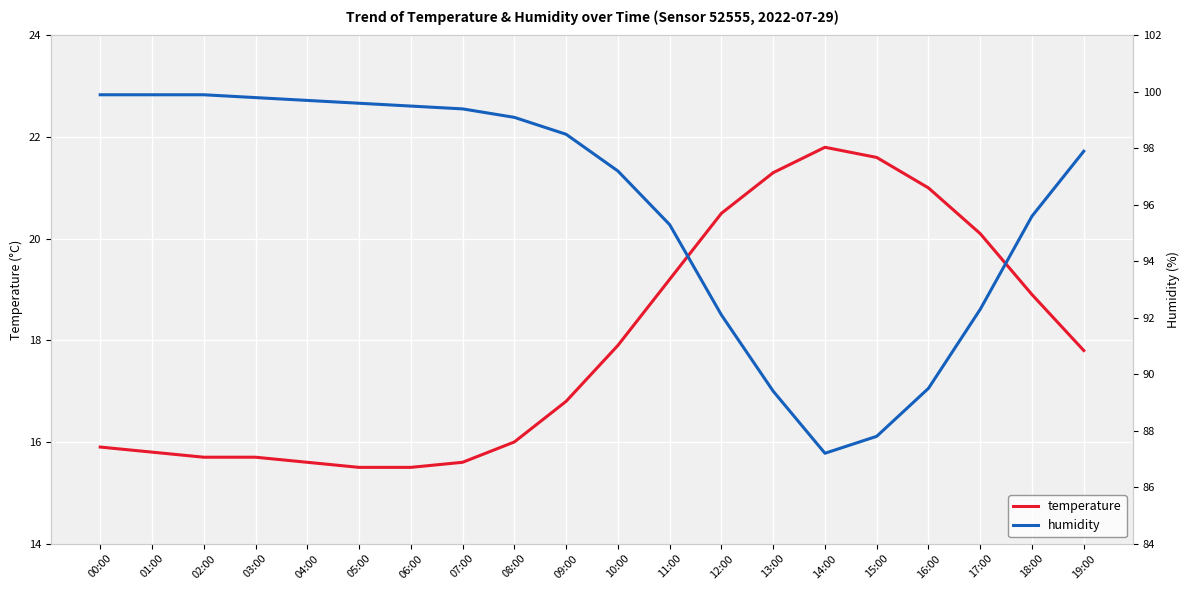

The temperature series shows 8.5 at 11:00. True or false?

False